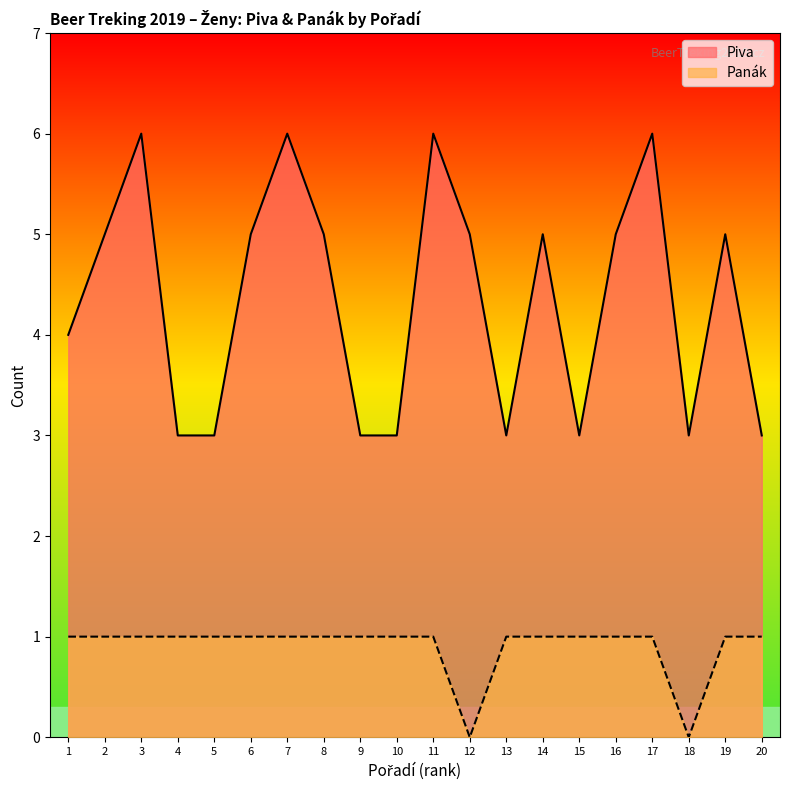

What is the value of the Panák point at the 15th from the left?

1